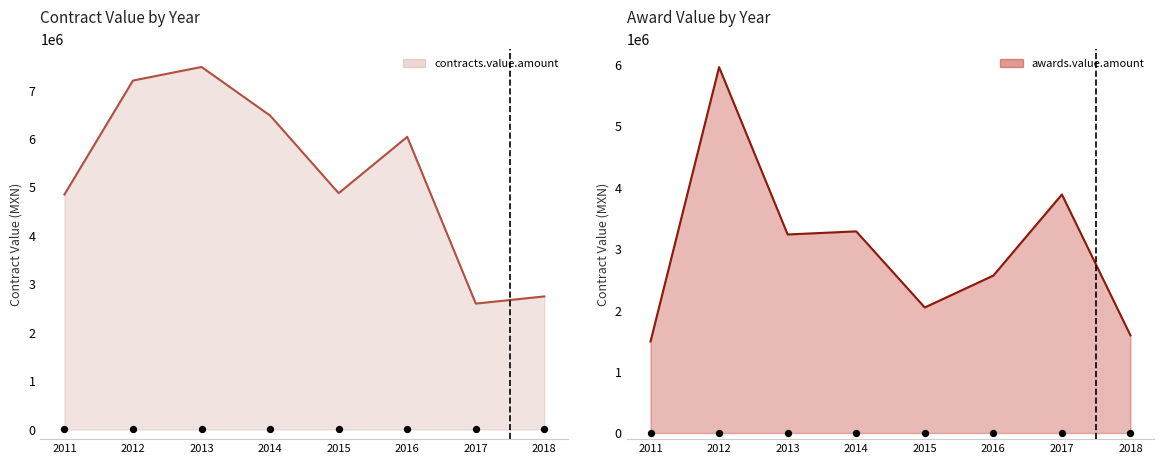

What are all the series names shown in the legend?

contracts.value.amount, awards.value.amount